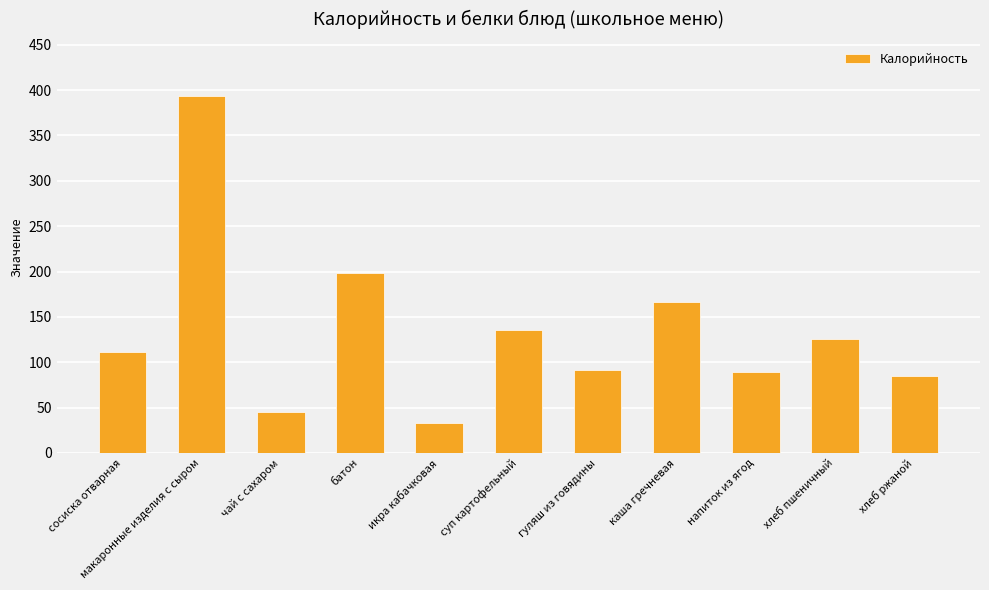

What is the maximum value shown in the chart?

394